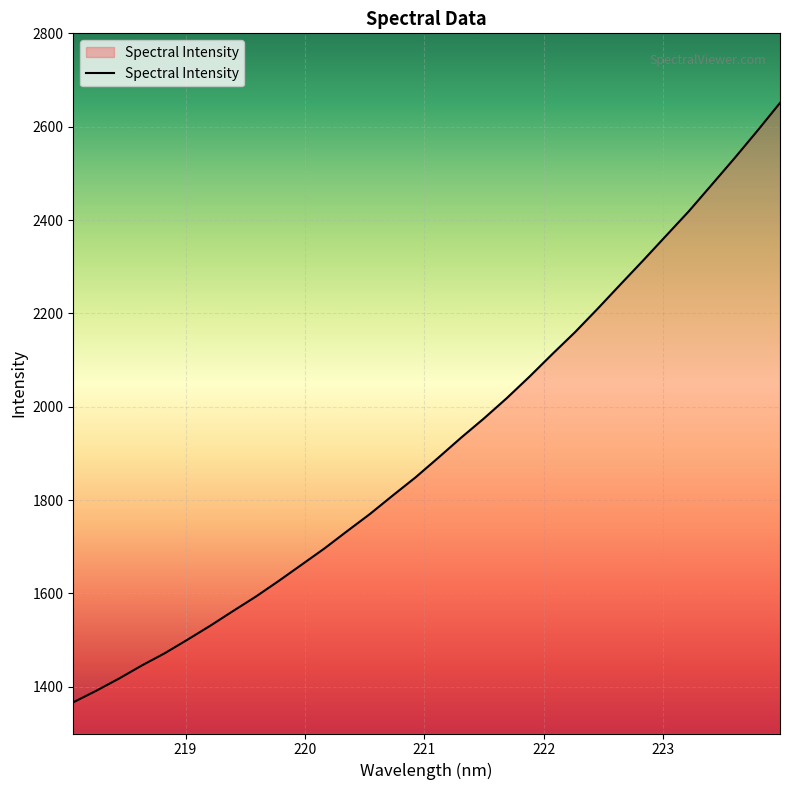

What is the minimum value shown in the chart?

1366.8